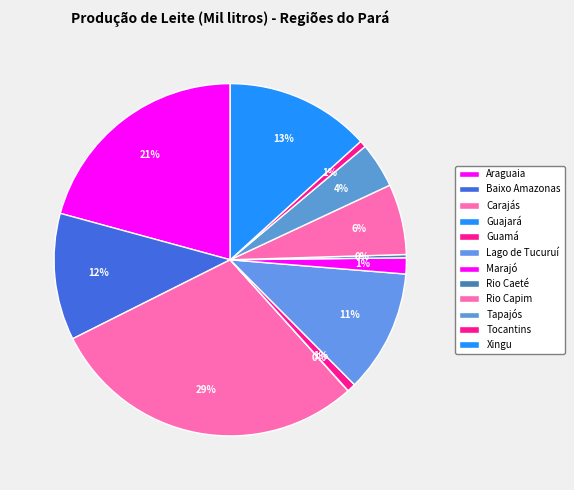

What percentage is NOT represented by Rio Capim?

93.5%